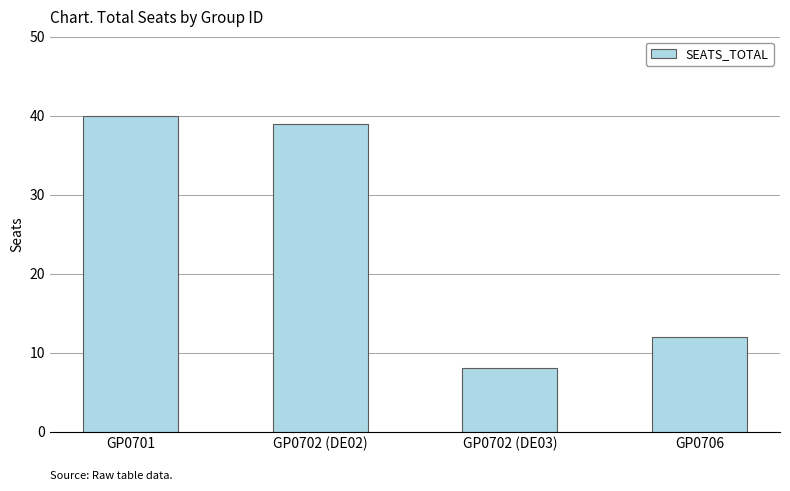

List the labels in order of value, largest first.

GP0701, GP0702 (DE02), GP0706, GP0702 (DE03)